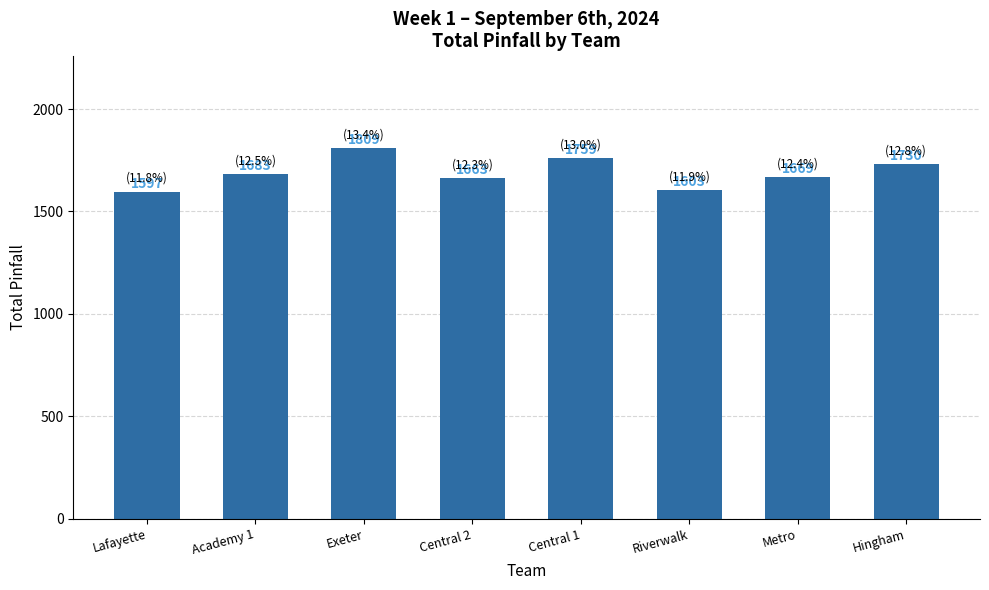

What is the smallest value displayed?

1597